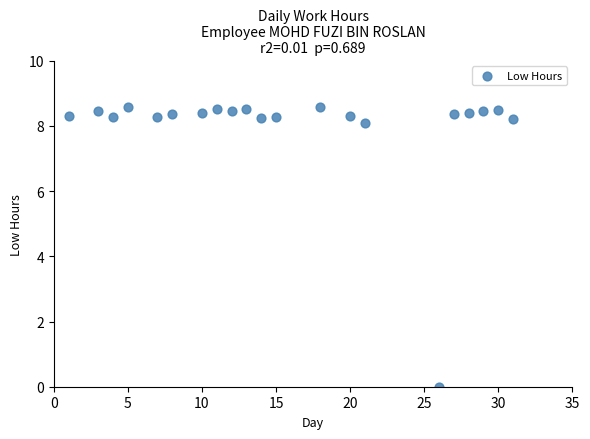

What is the range of Y values (max minus min)?

8.6